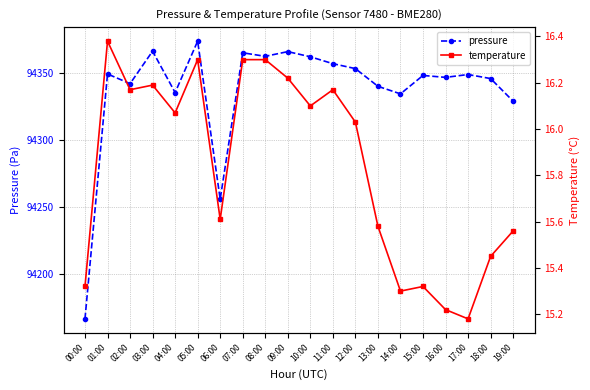

What is the difference between the pressure values at 17:00 and 15:00?

0.7